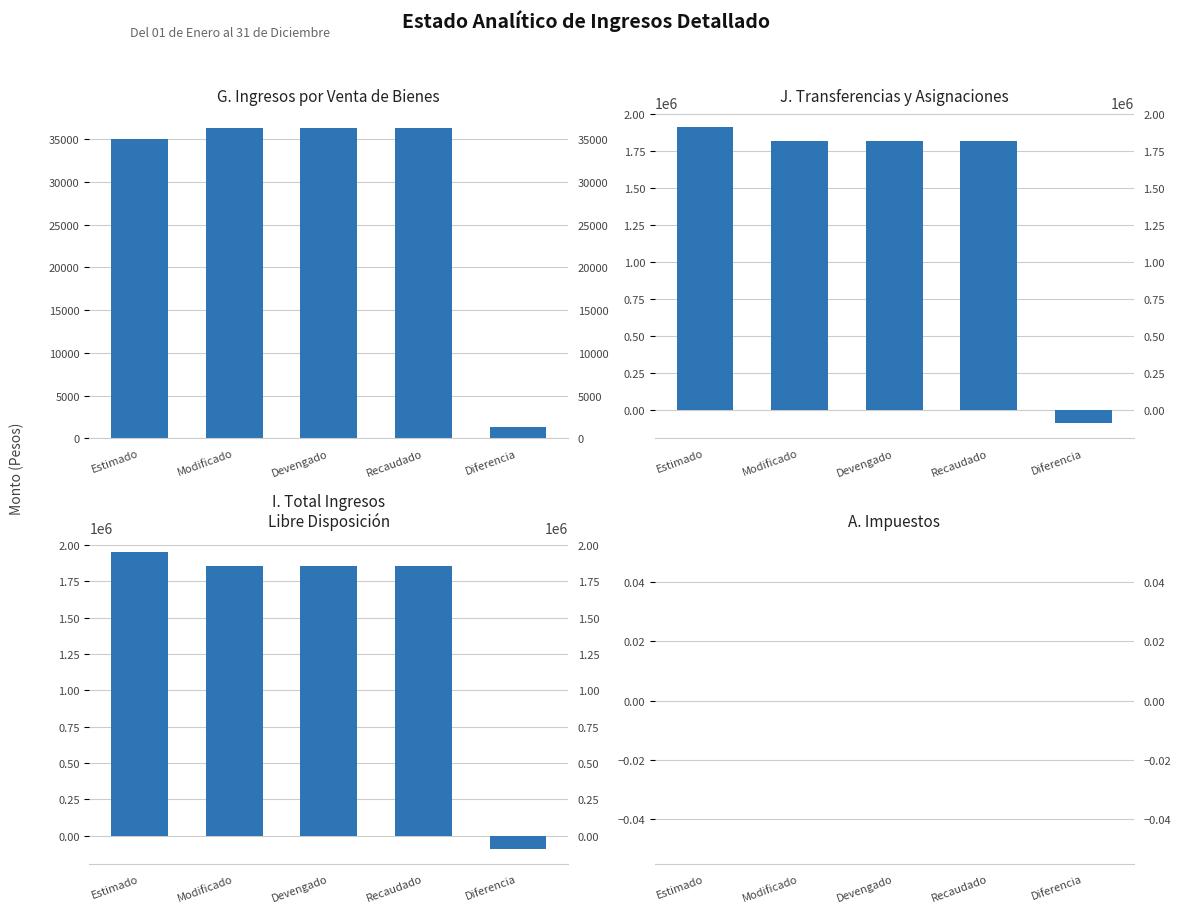

Which series has the largest range (max minus min)?

I. Total Ingresos Libre Disposicion